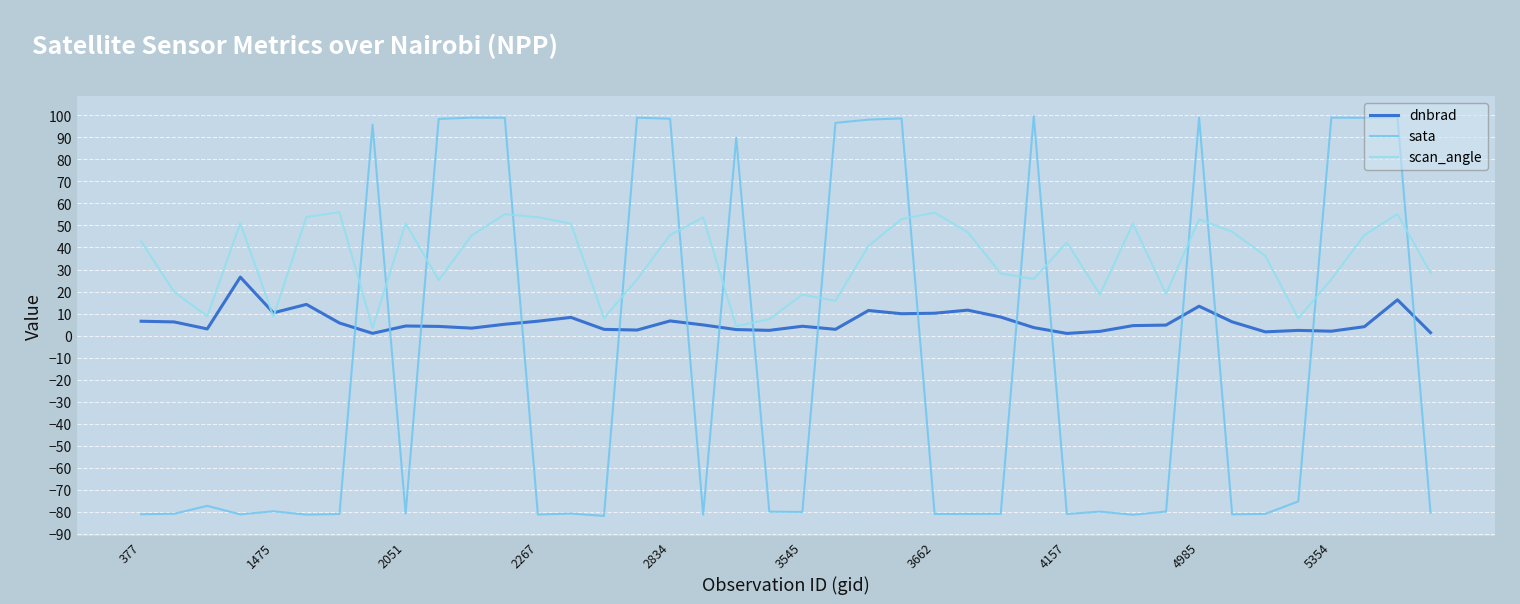

List the series in order of their peak value, highest first.

sata, scan_angle, dnbrad